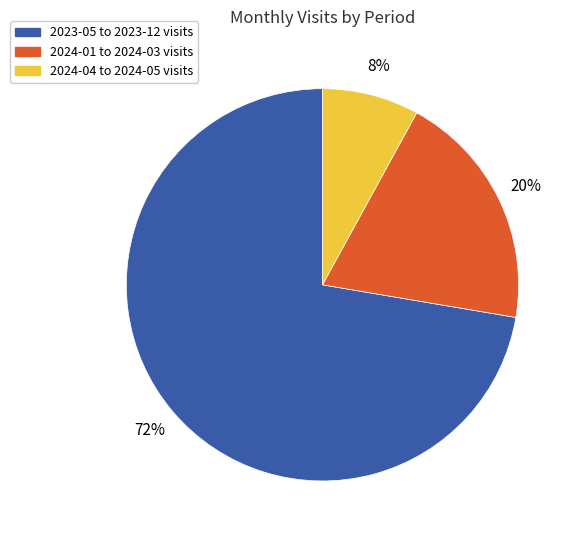

Does any single category account for the majority?

Yes